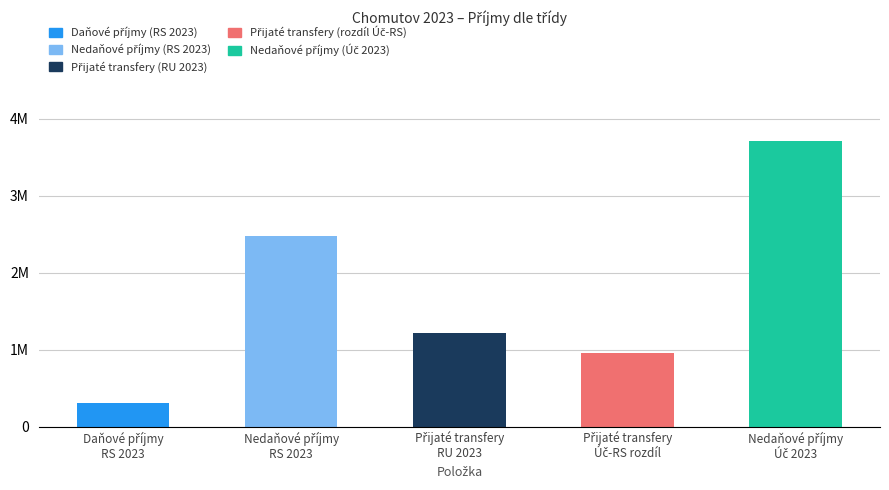

Are the bars horizontal?

No